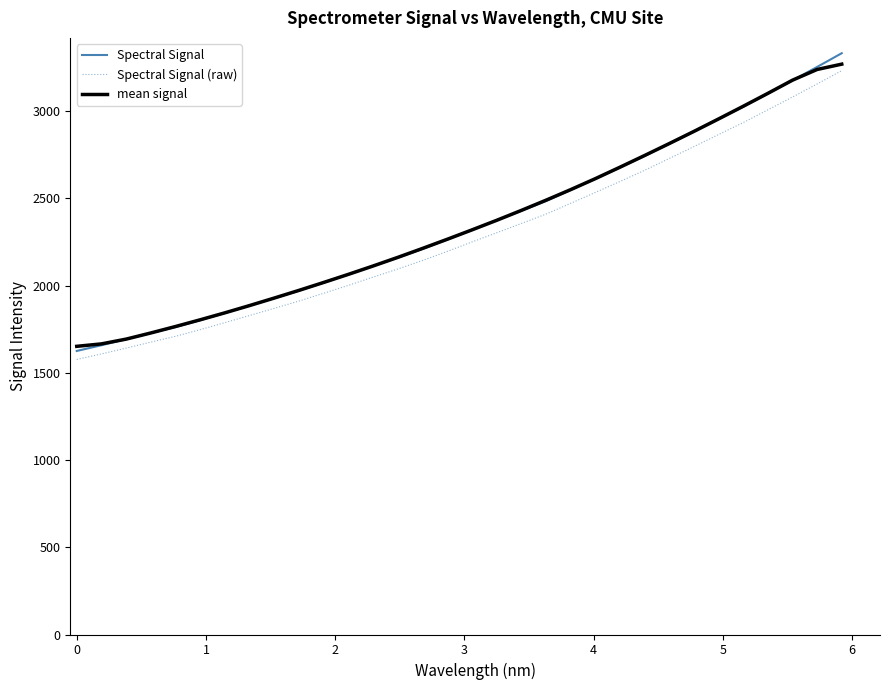

What is the greatest value displayed?

3331.6